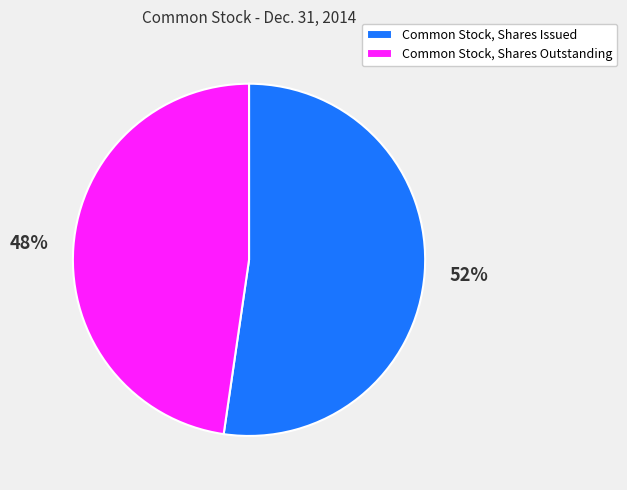

Is it true that Common Stock, Shares Outstanding is 48% of the pie?

True